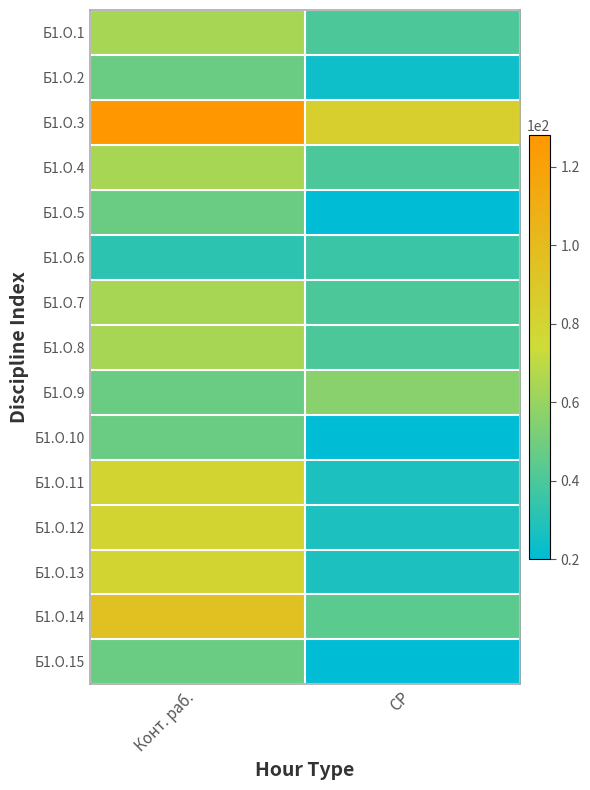

Reading right to left, what are all the values shown in this chart?

Б1.О.1: СР=40	Конт. раб.=64
Б1.О.2: СР=24	Конт. раб.=48
Б1.О.3: СР=84	Конт. раб.=128
Б1.О.4: СР=40	Конт. раб.=64
Б1.О.5: СР=20	Конт. раб.=48
Б1.О.6: СР=36	Конт. раб.=32
Б1.О.7: СР=40	Конт. раб.=64
Б1.О.8: СР=40	Конт. раб.=64
Б1.О.9: СР=56	Конт. раб.=48
Б1.О.10: СР=20	Конт. раб.=48
Б1.О.11: СР=28	Конт. раб.=80
Б1.О.12: СР=28	Конт. раб.=80
Б1.О.13: СР=28	Конт. раб.=80
Б1.О.14: СР=44	Конт. раб.=96
Б1.О.15: СР=20	Конт. раб.=48